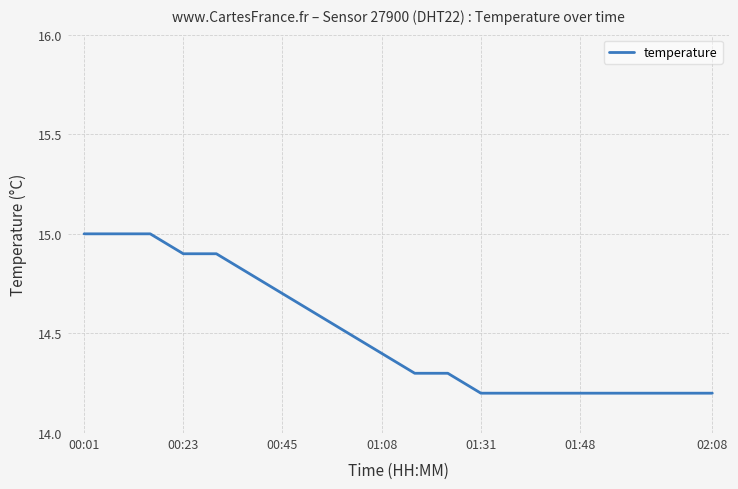

How many lines are shown in the chart?

1